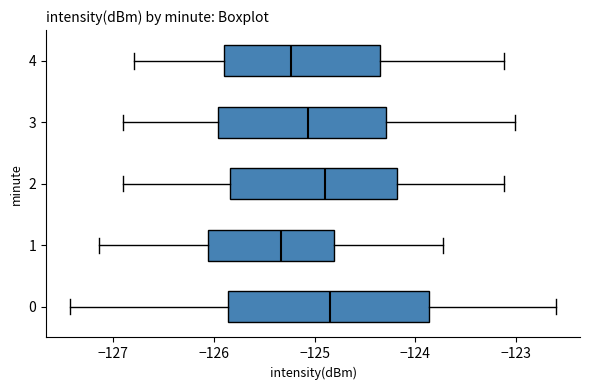

Reading bottom to top, transcribe this box plot: for each box, give where its median line is, the range the box spans, and where its two whiskers end, as read against the x-axis. The values are not printed on the chart, so give them approximately, as read against the axis.

0: median -124.8, box -125.9 to -123.9, whiskers -127.4 to -122.6
1: median -125.3, box -126.1 to -124.8, whiskers -127.1 to -123.7
2: median -124.9, box -125.8 to -124.2, whiskers -126.9 to -123.1
3: median -125.1, box -126.0 to -124.3, whiskers -126.9 to -123.0
4: median -125.2, box -125.9 to -124.3, whiskers -126.8 to -123.1